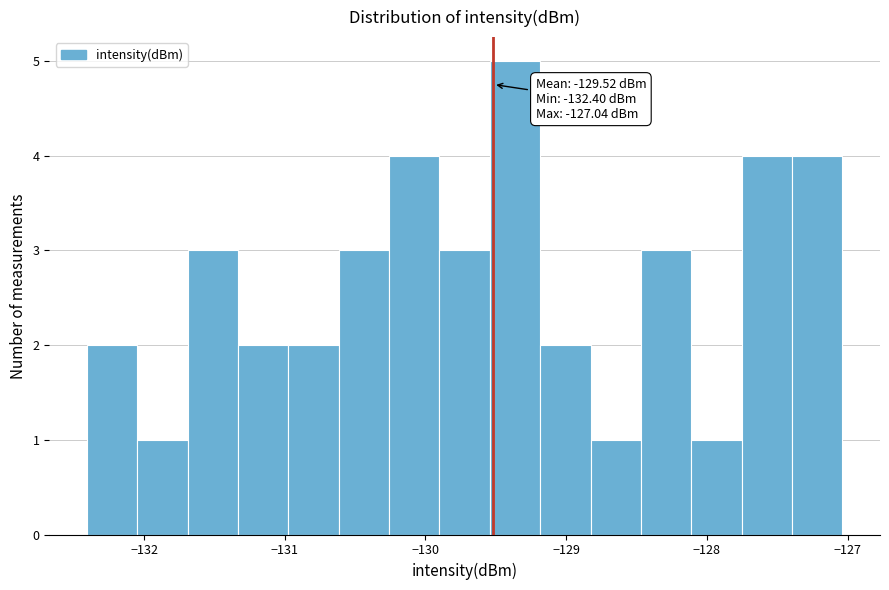

Read against the x-axis, roughly where is the centre of the tallest bar?

-129.4